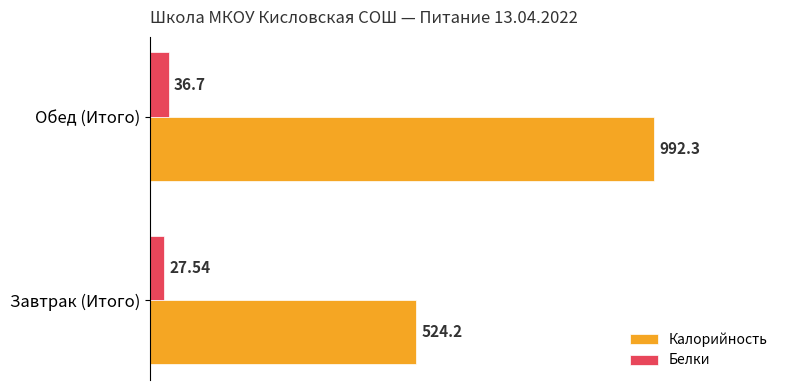

Rank the series by their average value, from highest to lowest.

Калорийность, Белки